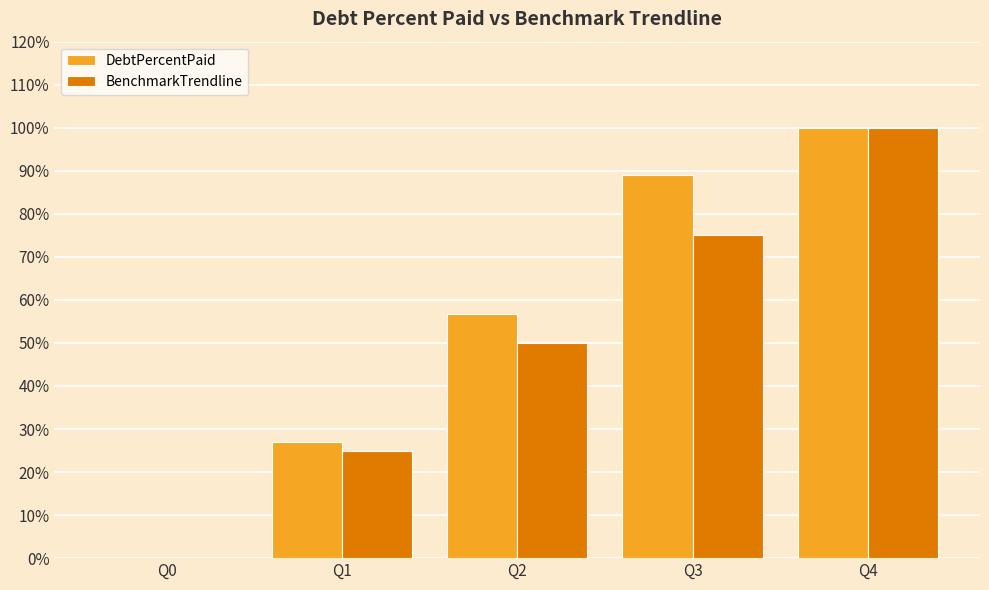

At which label does DebtPercentPaid reach its peak?

Q4